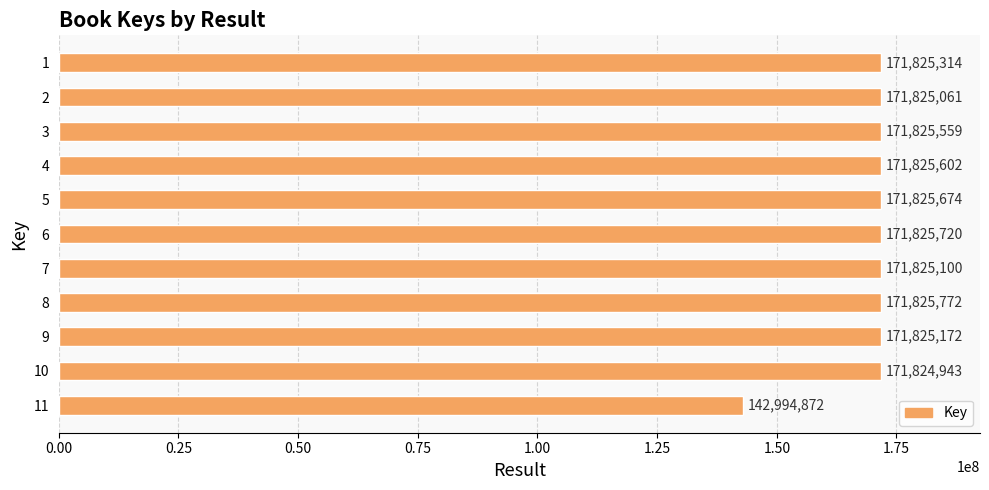

What is the smallest value displayed?

142994872